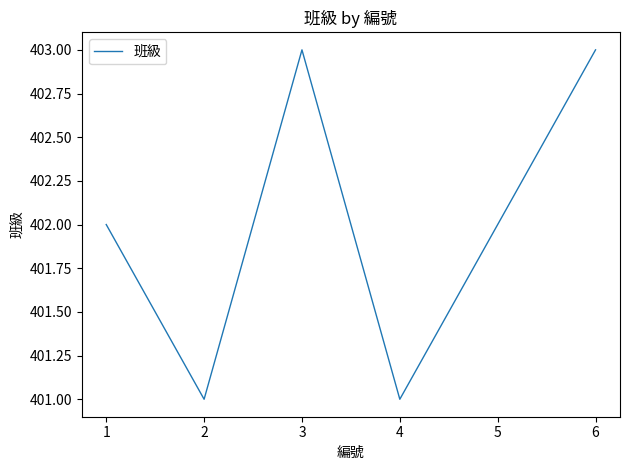

The chart shows a value of 172 at 6. True or false?

False